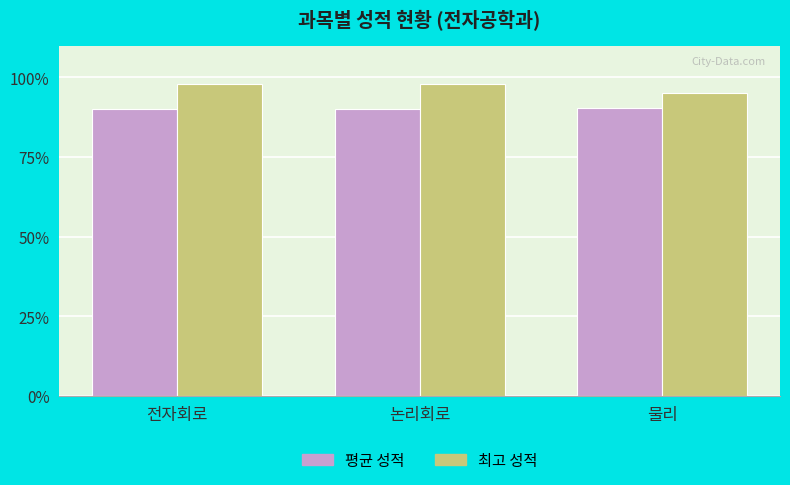

Count the number of categories in the chart.

3